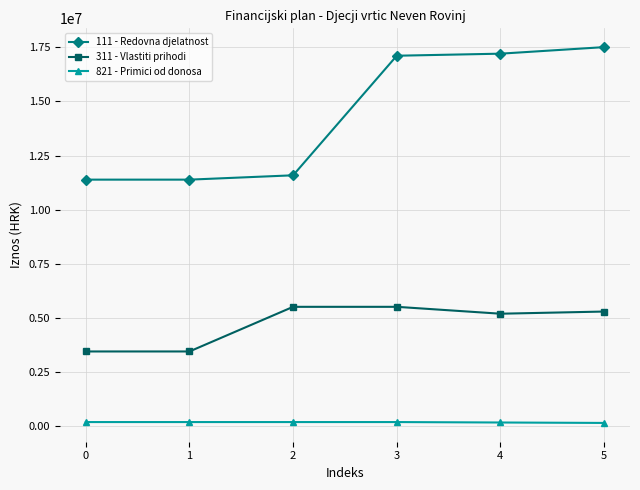

What are all the series names shown in the legend?

111 - Redovna djelatnost, 311 - Vlastiti prihodi, 821 - Primici od donosa